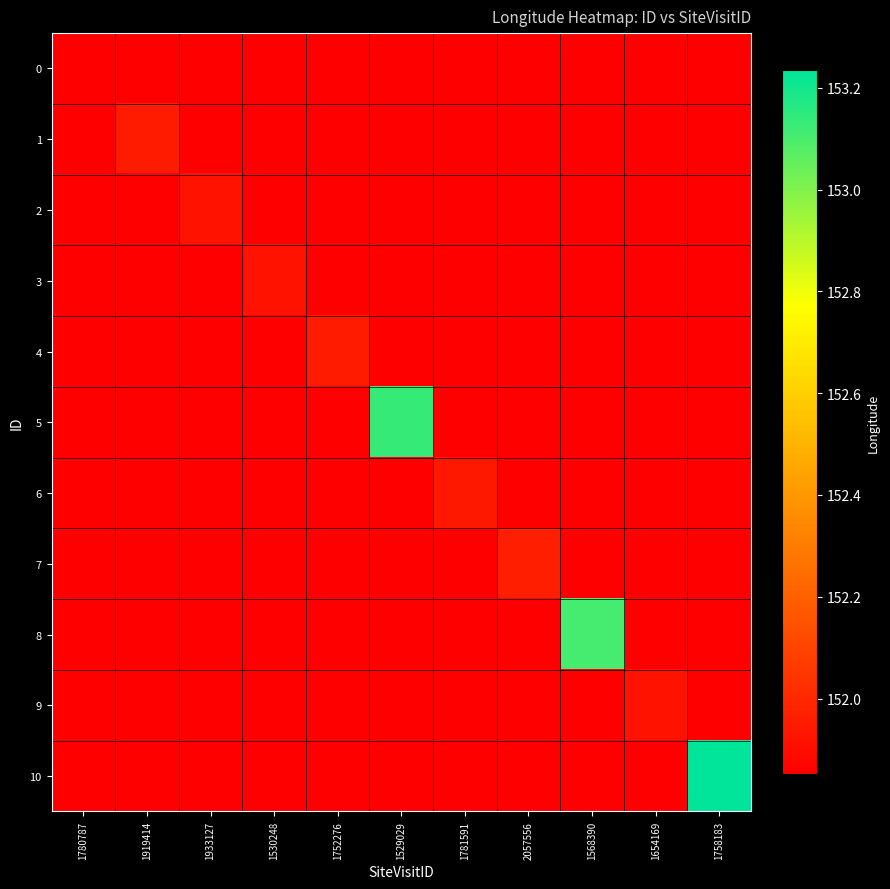

Between 1919414 and 1568390, which series saw the biggest shift?

8